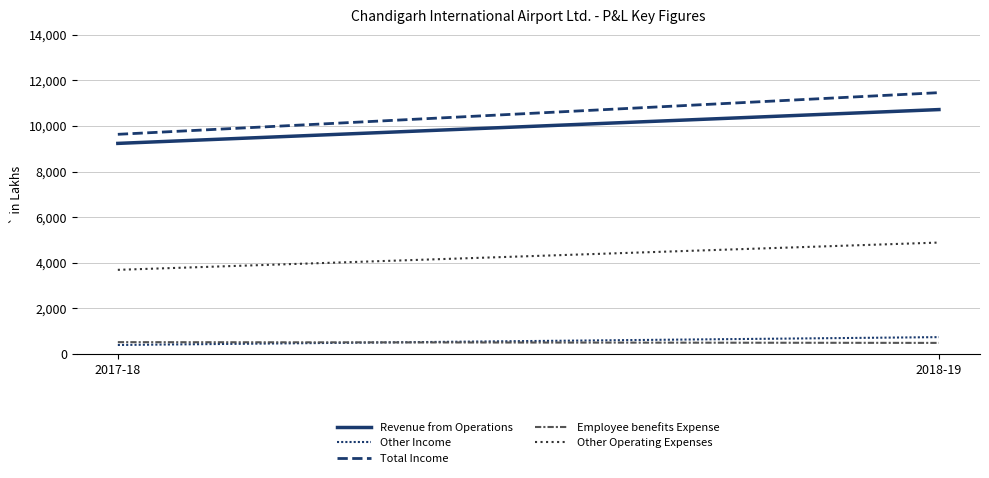

Reading right to left, list all the values displayed in this chart.

Revenue from Operations: 2018-19=10718	2017-18=9235
Other Income: 2018-19=742	2017-18=398
Total Income: 2018-19=11460	2017-18=9633
Employee benefits Expense: 2018-19=489	2017-18=522
Other Operating Expenses: 2018-19=4888	2017-18=3692